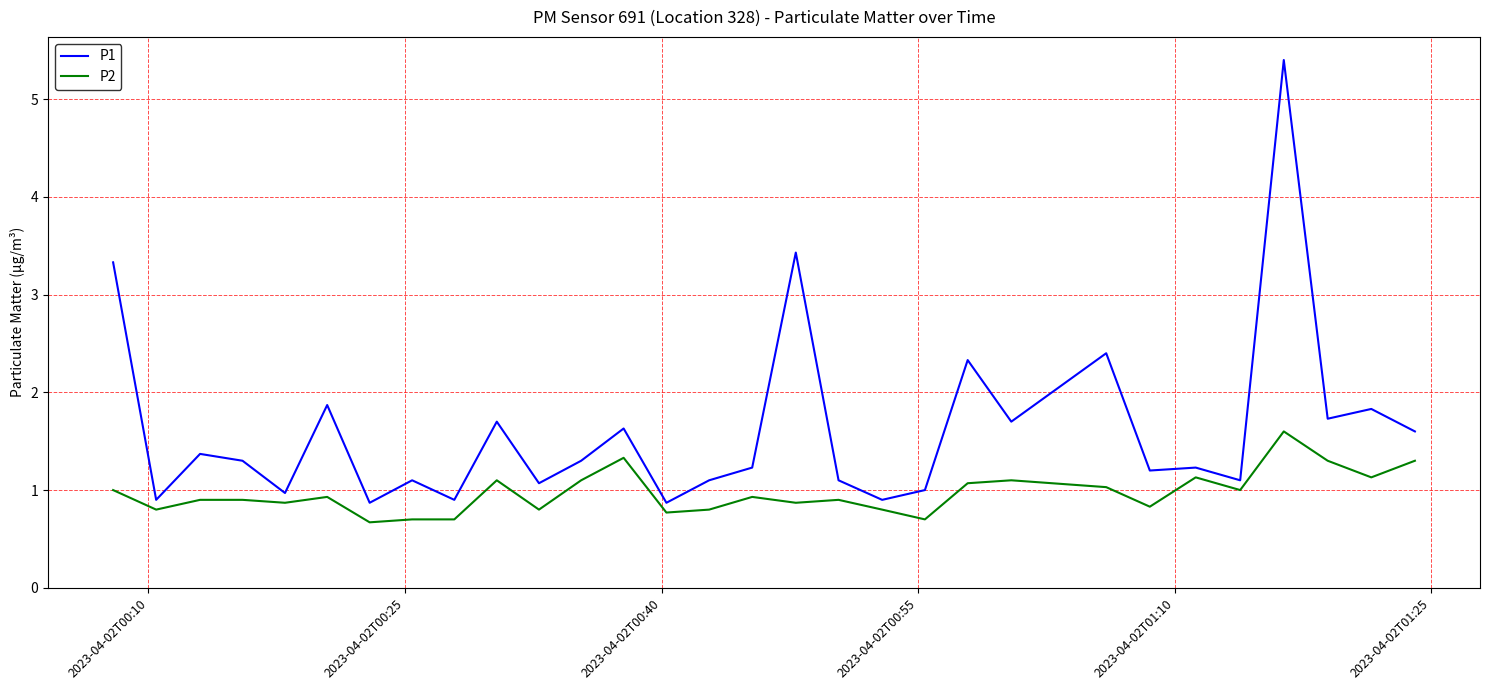

At how many categories does at least one series exceed 2?

5